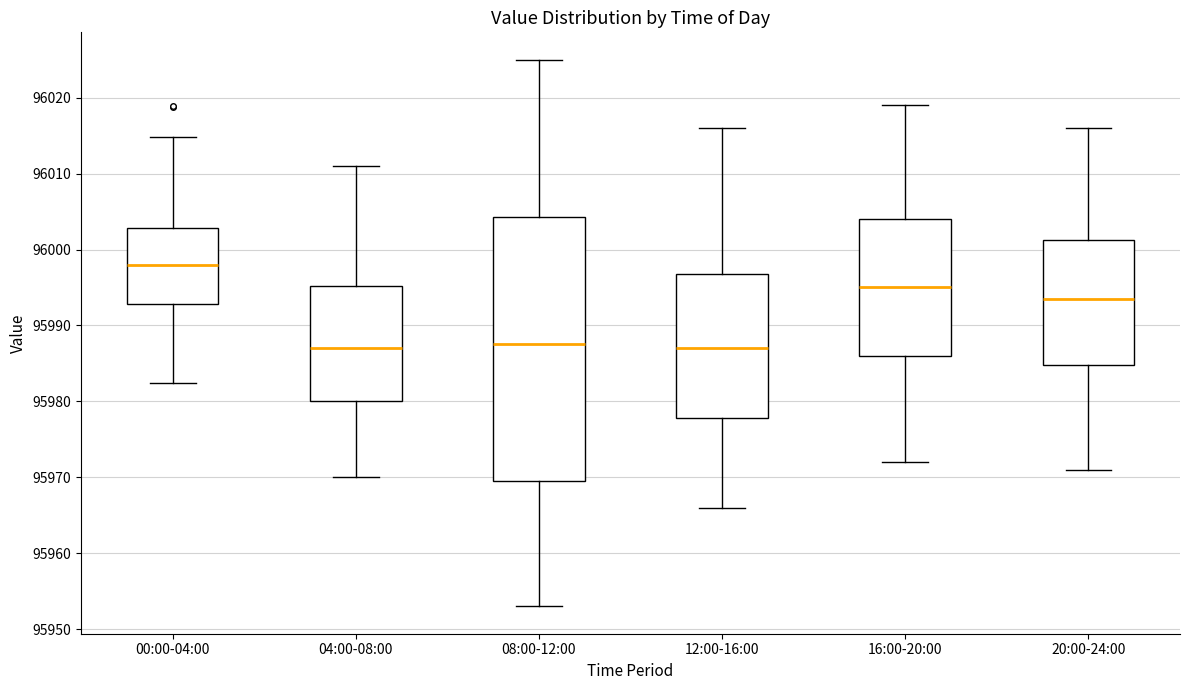

Which box is the tallest, from its lower edge to its upper edge?

08:00-12:00